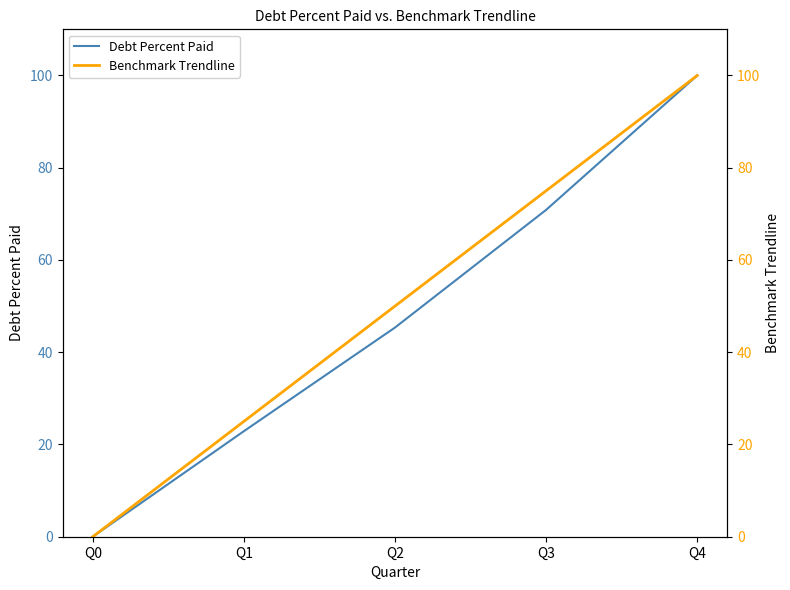

Reading right to left, extract all data points from this chart.

Debt Percent Paid: Q4=100.0	Q3=70.9	Q2=45.4	Q1=22.9	Q0=0.0
Benchmark Trendline: Q4=100.0	Q3=75.0	Q2=50.0	Q1=25.0	Q0=0.0